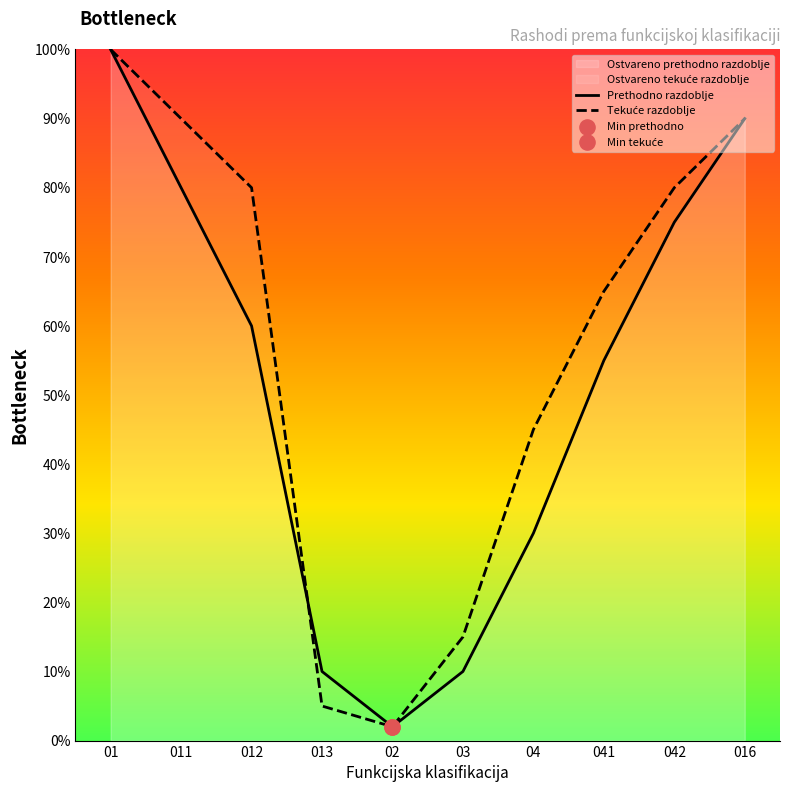

Which series has the largest total across all categories?

Tekuće razdoblje